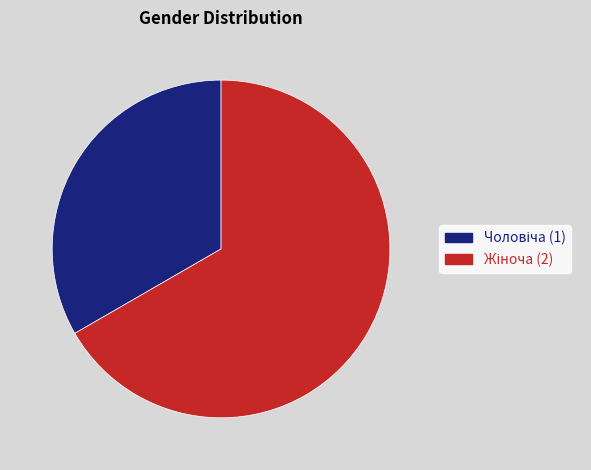

Is there a majority slice in this chart?

Yes